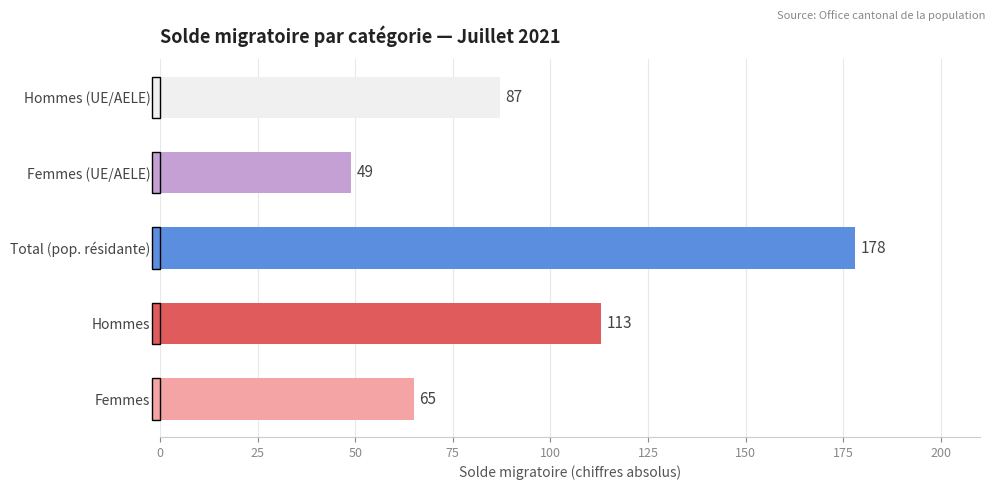

At which category does the chart reach its minimum across all series?

Femmes (UE/AELE)